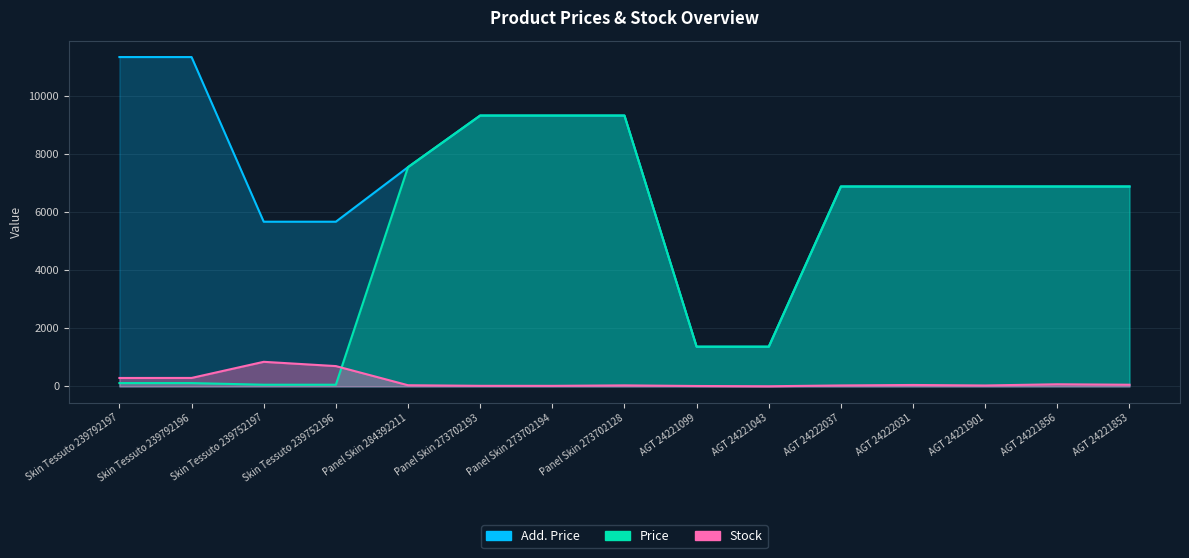

Reading left to right, what are all the values shown in this chart?

Price: 113.3	113.3	56.7	56.7	7545.9	9321.4	9321.4	9321.4	1366.3	1366.3	6879.5	6879.5	6879.5	6879.5	6879.5
Add. Price: 11334.0	11334.0	5667.0	5667.0	7545.9	9321.4	9321.4	9321.4	1366.0	1366.0	6879.5	6879.5	6879.5	6879.5	6879.5
Stock: 289.0	290.0	845.0	698.0	39.0	19.0	18.0	34.0	13.0	4.0	32.0	48.0	31.0	72.0	56.0